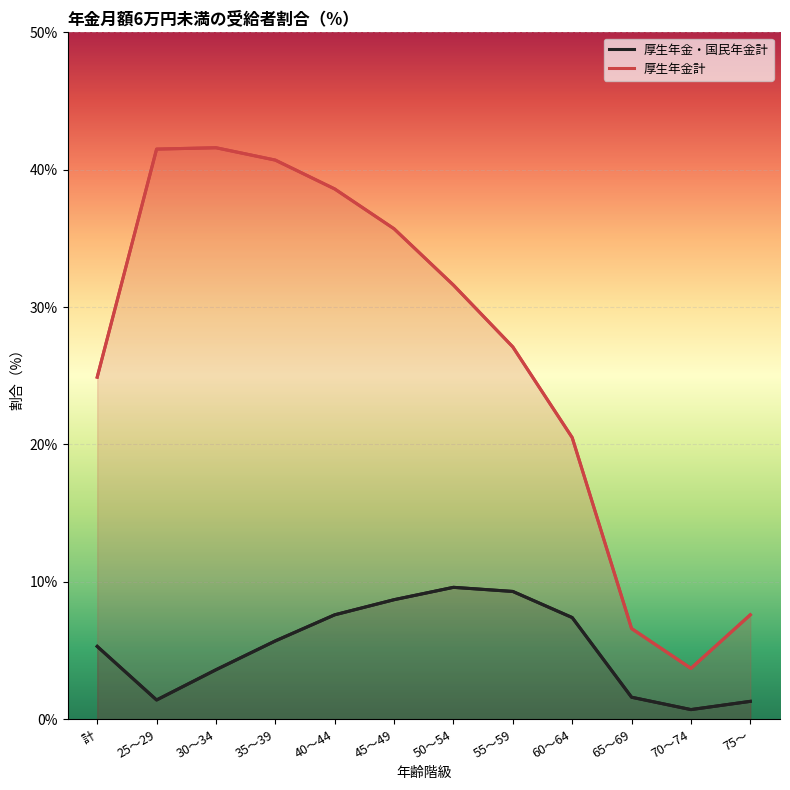

Is the value of 厚生年金・国民年金計 at 25～29 greater than the value of 厚生年金計 at 30～34?

No